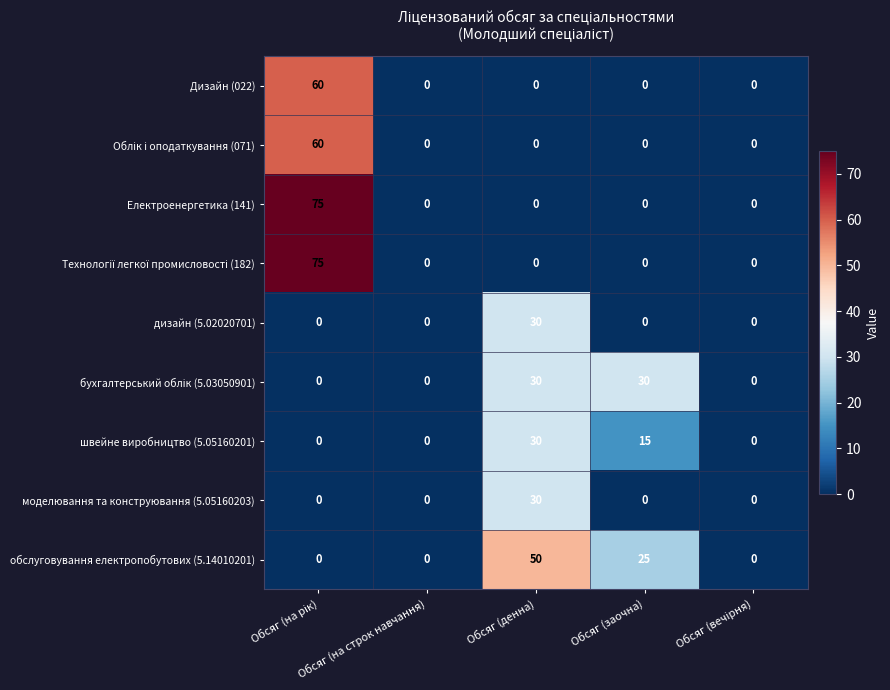

What value does the швейне виробництво (5.05160201) series have at Обсяг (денна)?

30